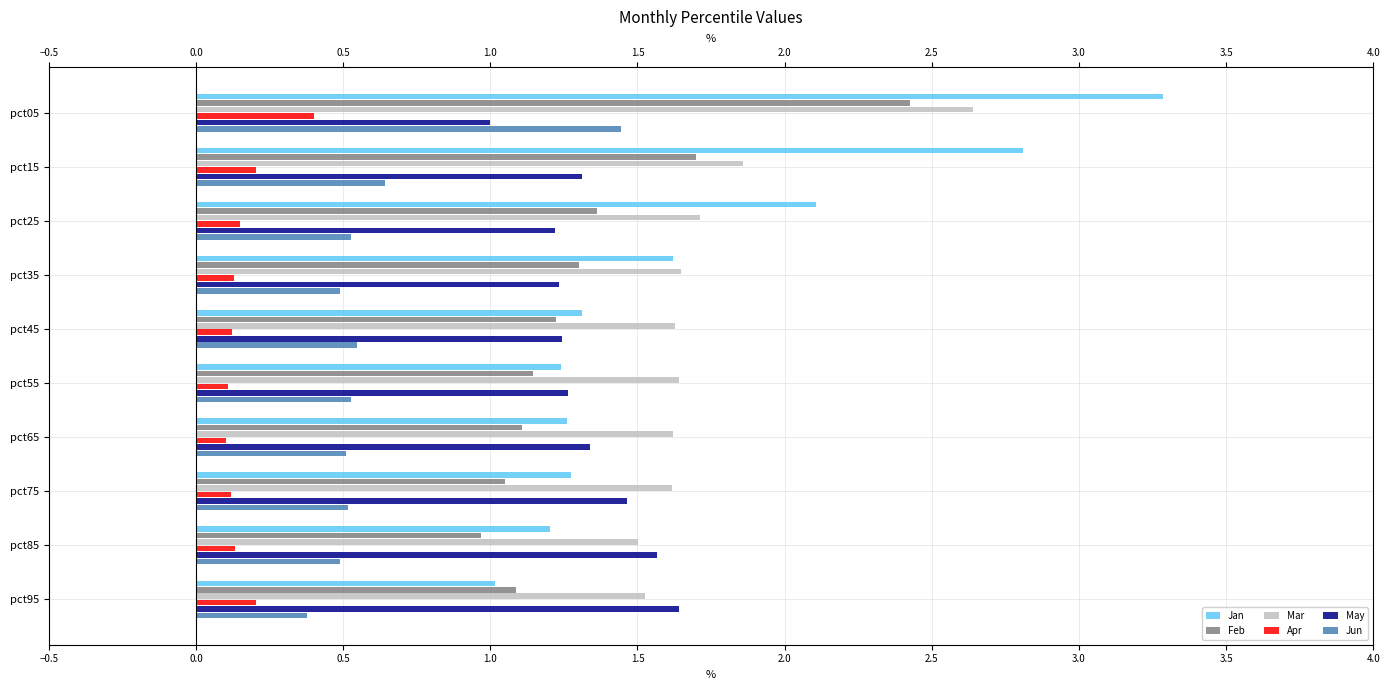

What is the sum of all Jan values?

17.1